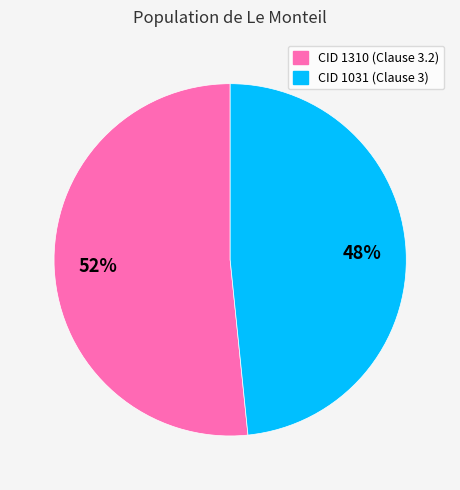

To the nearest percent, what portion does CID 1310 (Clause 3.2) represent?

52%